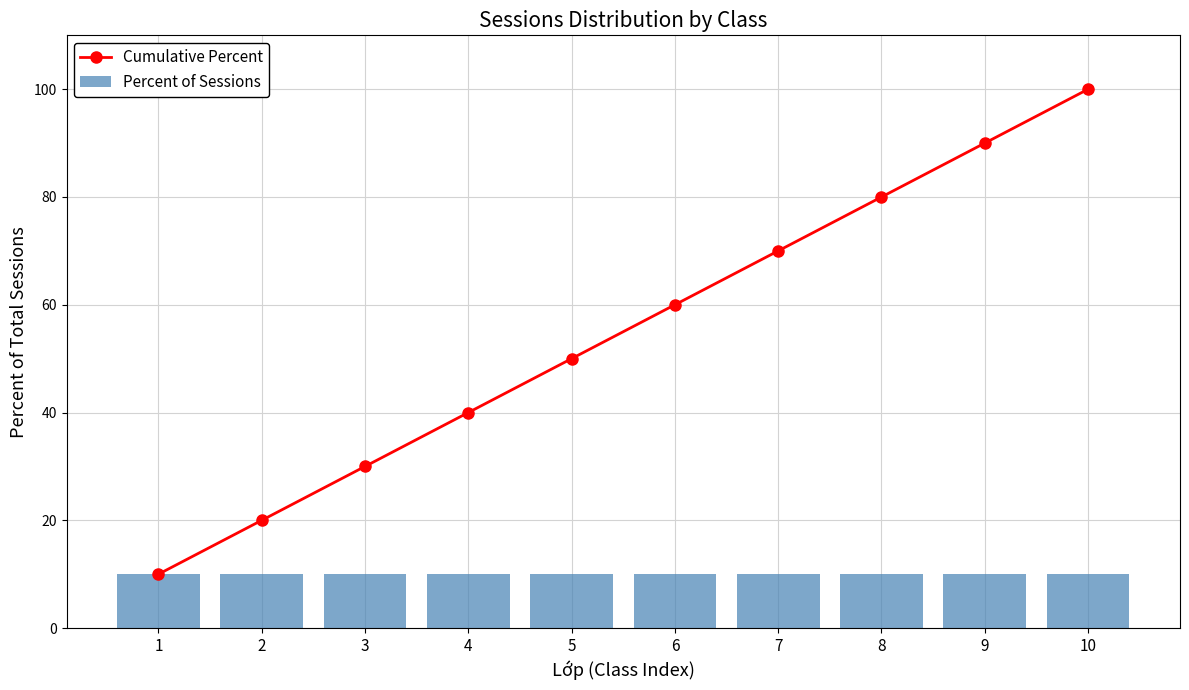

Count the Cumulative Percent values in the range 30 to 80.

6